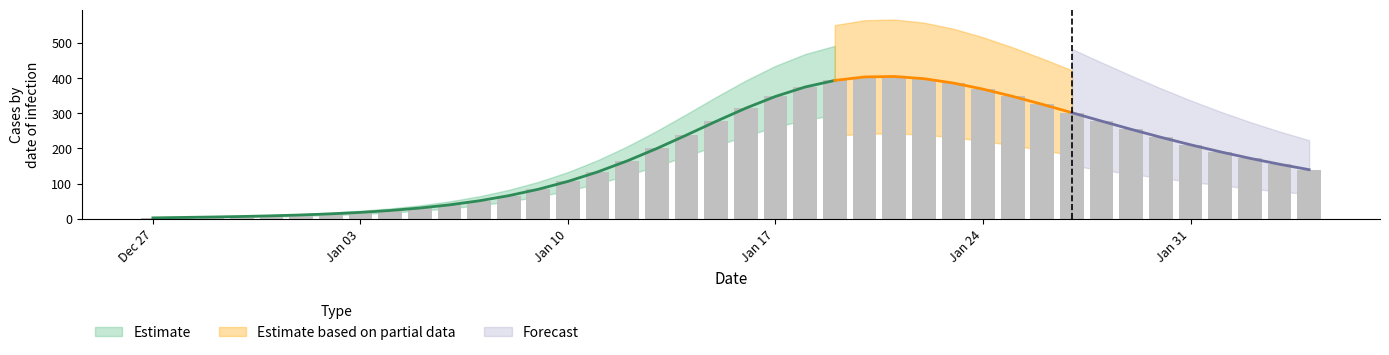

At which category does the chart reach its minimum across all series?

Dec 27